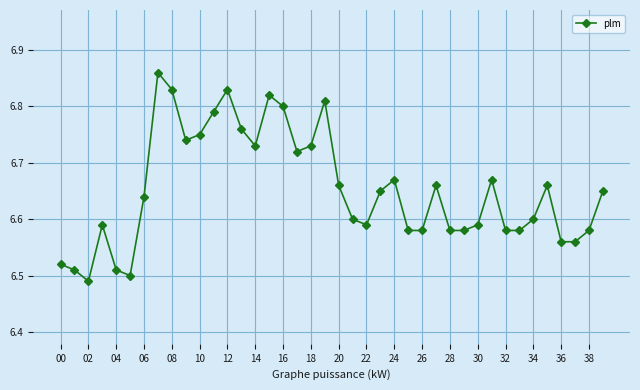

How many values are between 6 and 7?

40